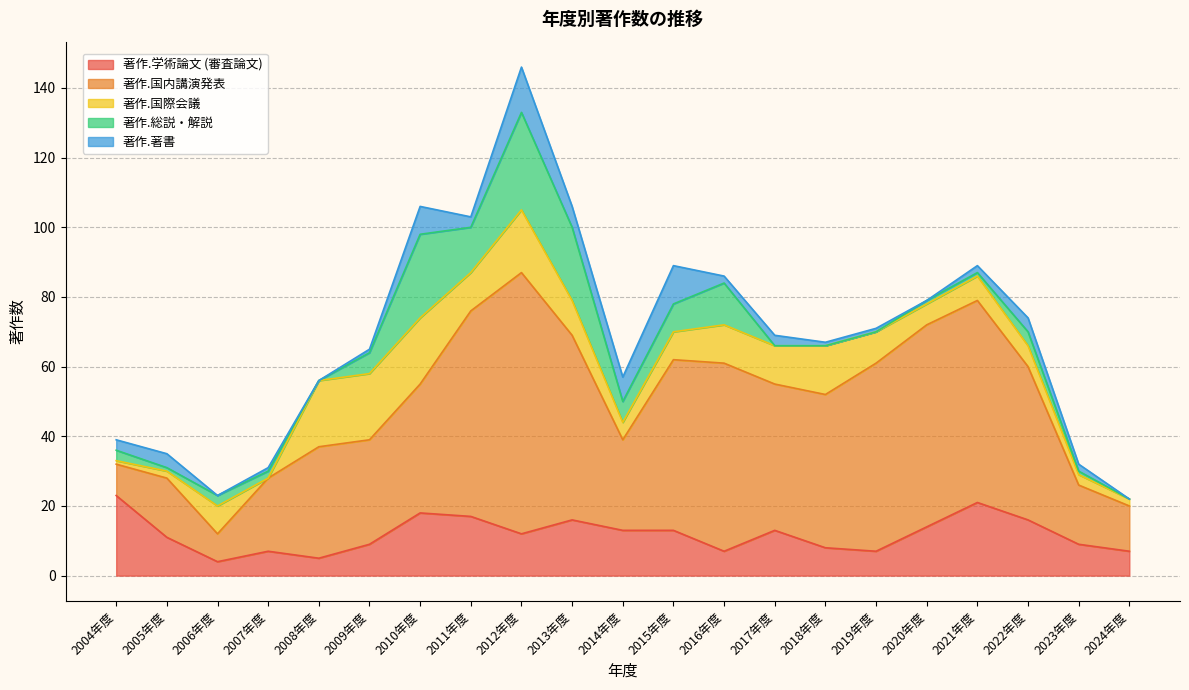

Where do 著作.学術論文 (審査論文) and 著作.国際会議 first cross each other?

2005年度 and 2006年度